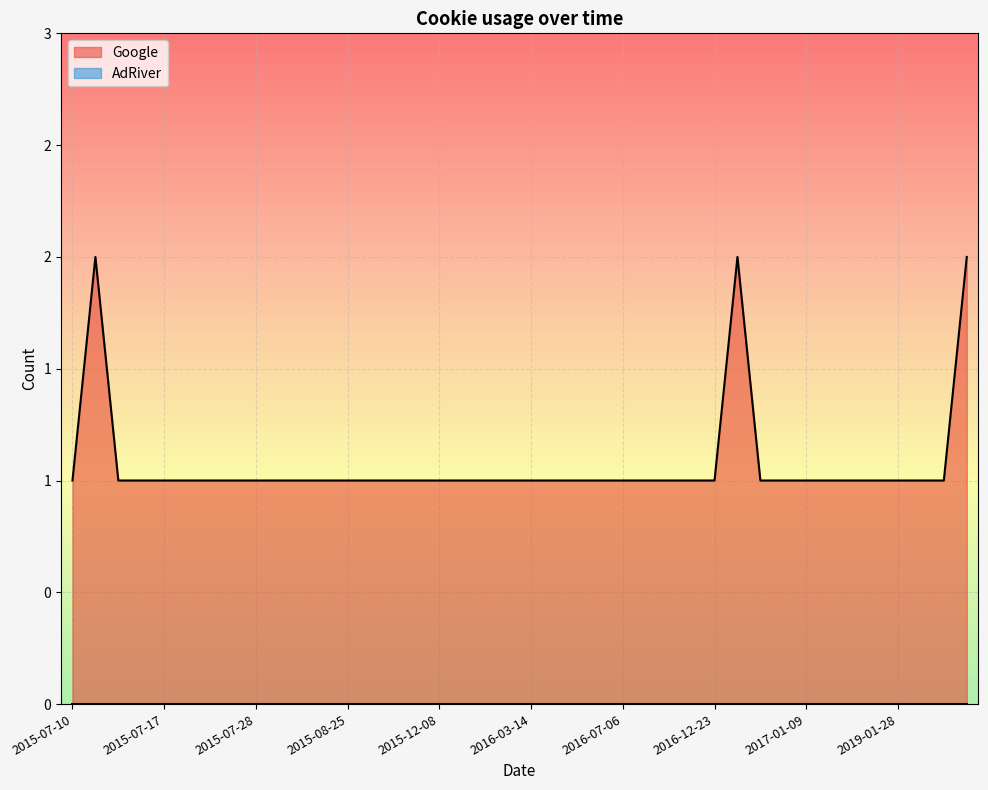

How many lines are shown in the chart?

1